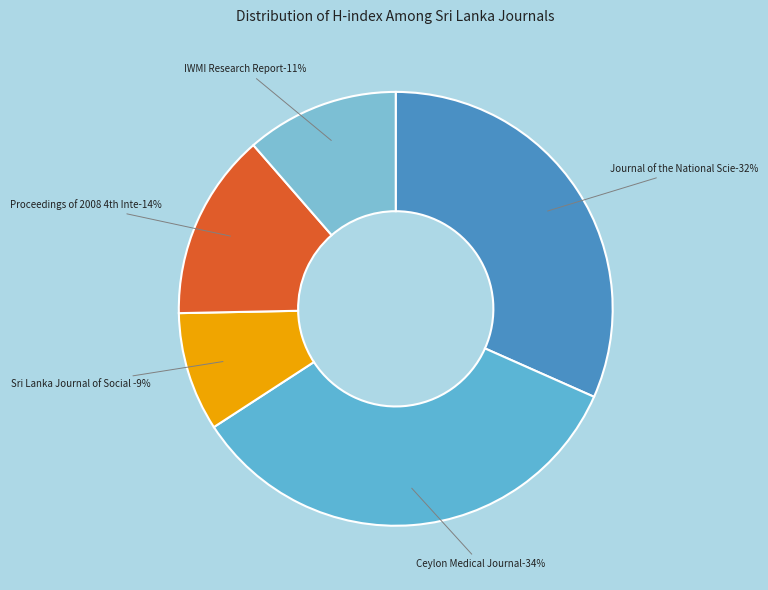

Which category has the biggest portion of the pie?

Ceylon Medical Journal